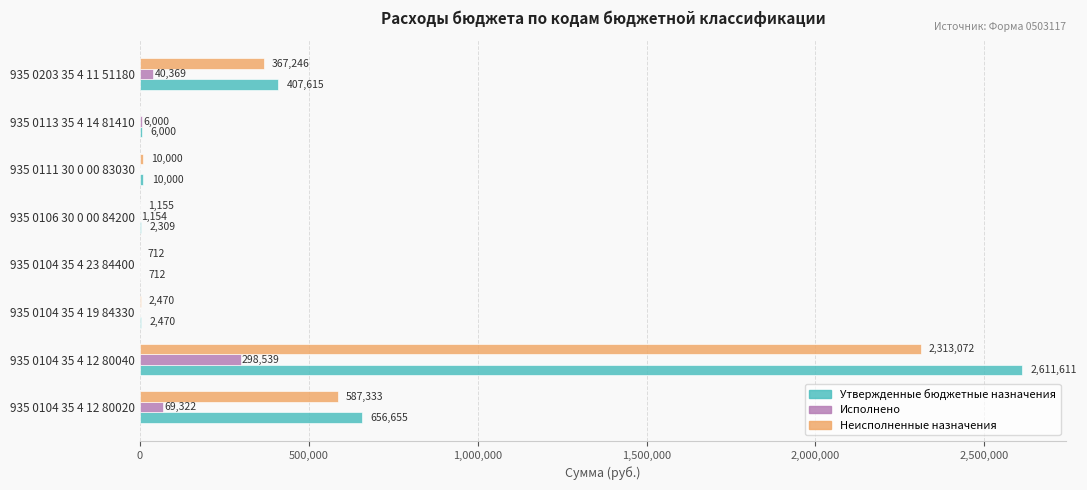

What are all the series names shown in the legend?

Утвержденные бюджетные назначения, Исполнено, Неисполненные назначения